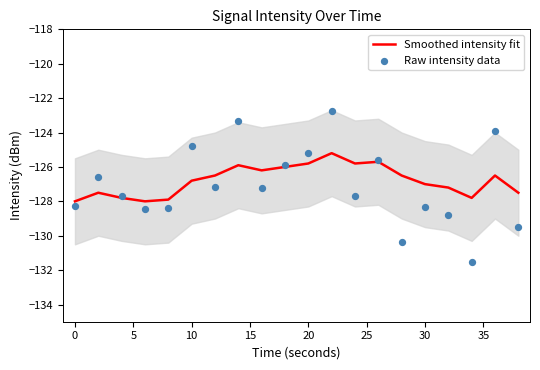

Which series has the largest total across all categories?

Smoothed intensity fit